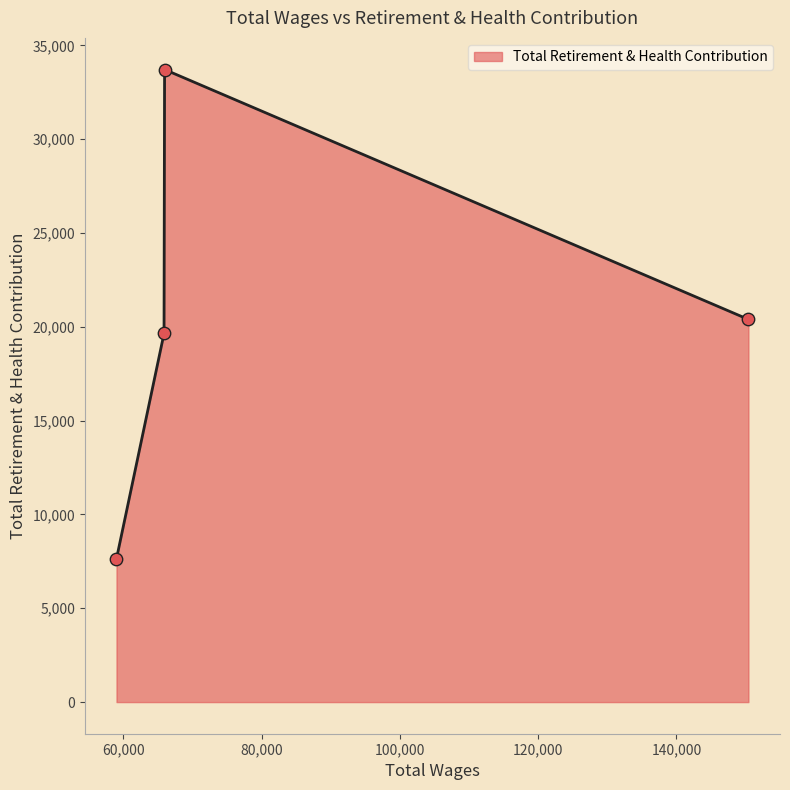

What is the minimum value shown in the chart?

7643